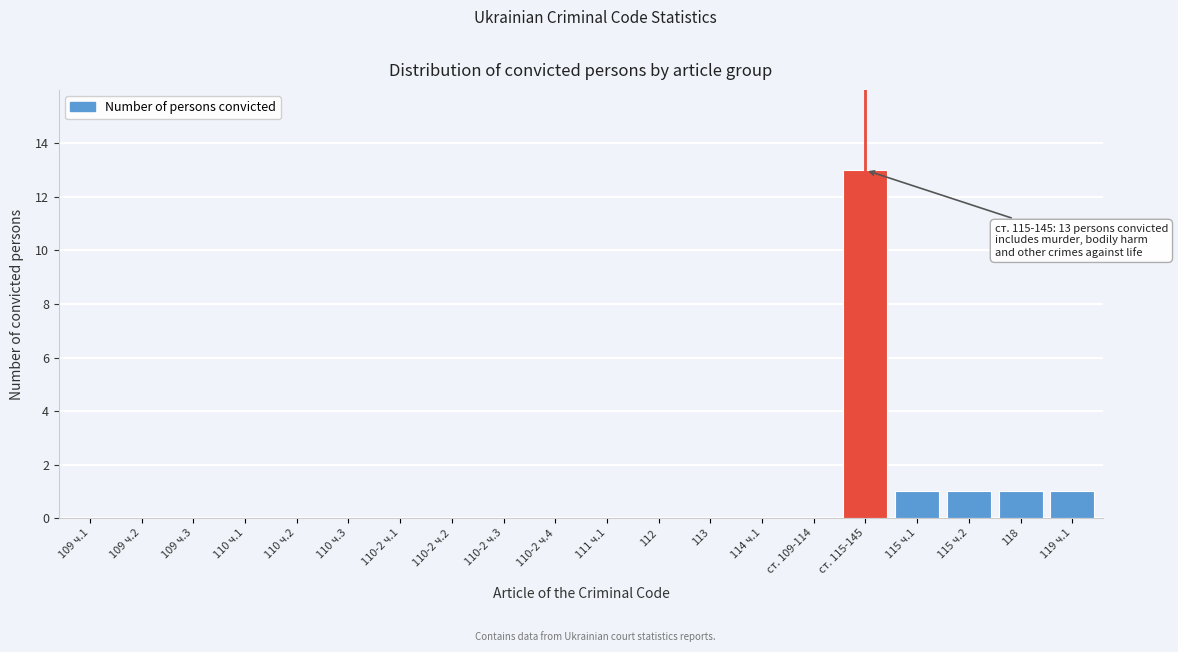

Reading left to right, transcribe all the data shown in this chart.

109 ч.1=0	109 ч.2=0	109 ч.3=0	110 ч.1=0	110 ч.2=0	110 ч.3=0	110-2 ч.1=0	110-2 ч.2=0	110-2 ч.3=0	110-2 ч.4=0	111 ч.1=0	112=0	113=0	114 ч.1=0	ст. 109-114=0	ст. 115-145=13	115 ч.1=1	115 ч.2=1	118=1	119 ч.1=1